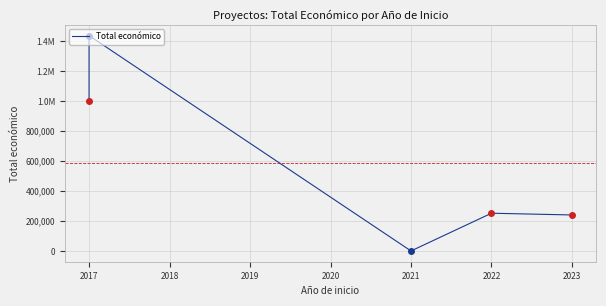

What is the value of the 2nd point from the left?

1436178